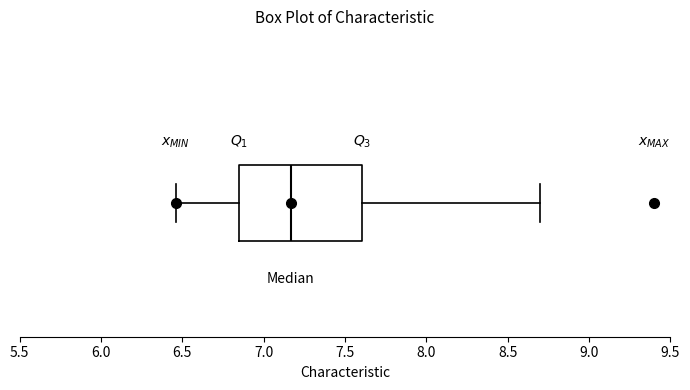

Read this box plot against the x-axis: the position of the median line, the range covered by the box, and the ends of both whiskers. The values are not printed on the chart, so give them approximately, as read against the axis.

median 7.15, box 6.85 to 7.60, whiskers 6.45 to 8.70